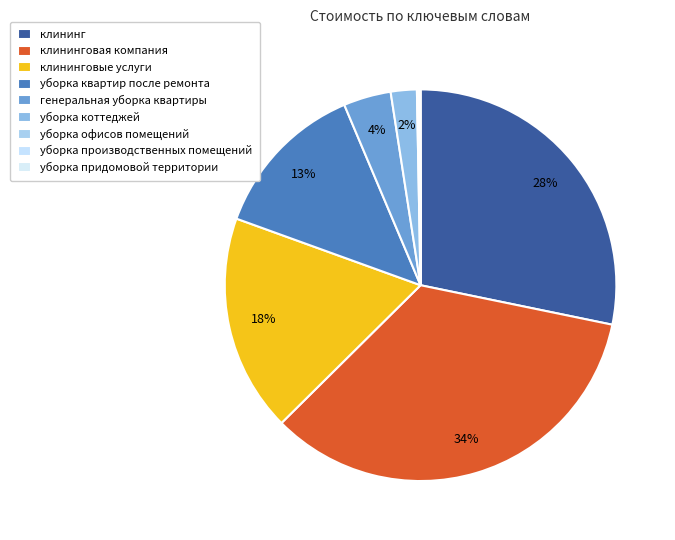

Is клининговые услуги the majority of the pie?

No